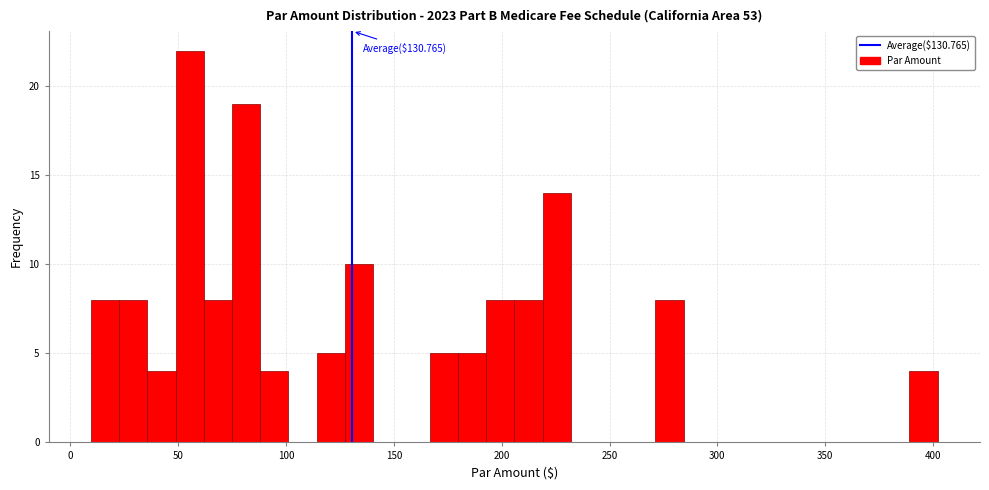

Around what value on the x-axis is the tallest bar? Give the approximate position of its centre, as read against the axis.

55